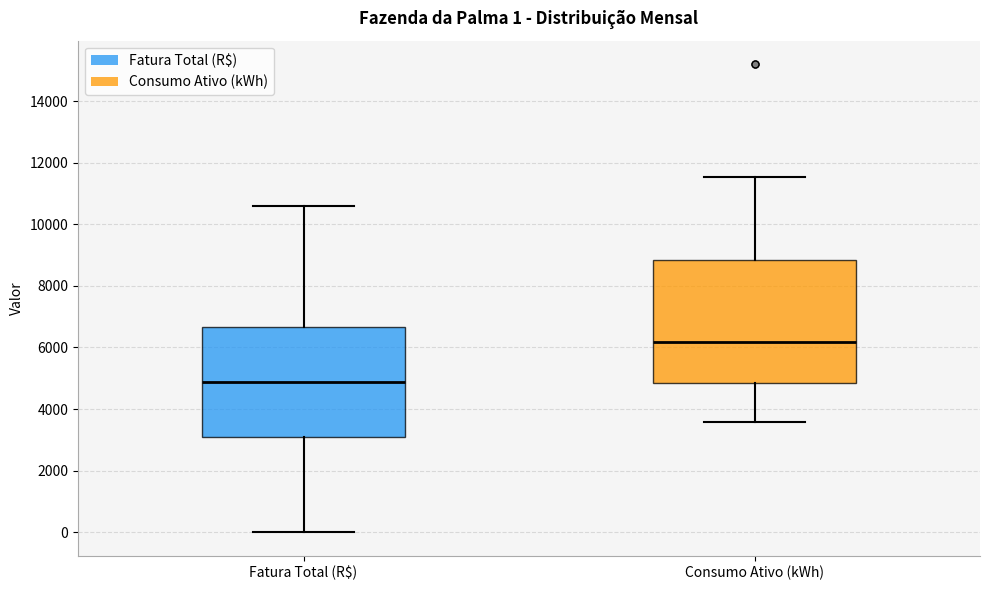

Which box is the tallest, from its lower edge to its upper edge?

Consumo Ativo (kWh)